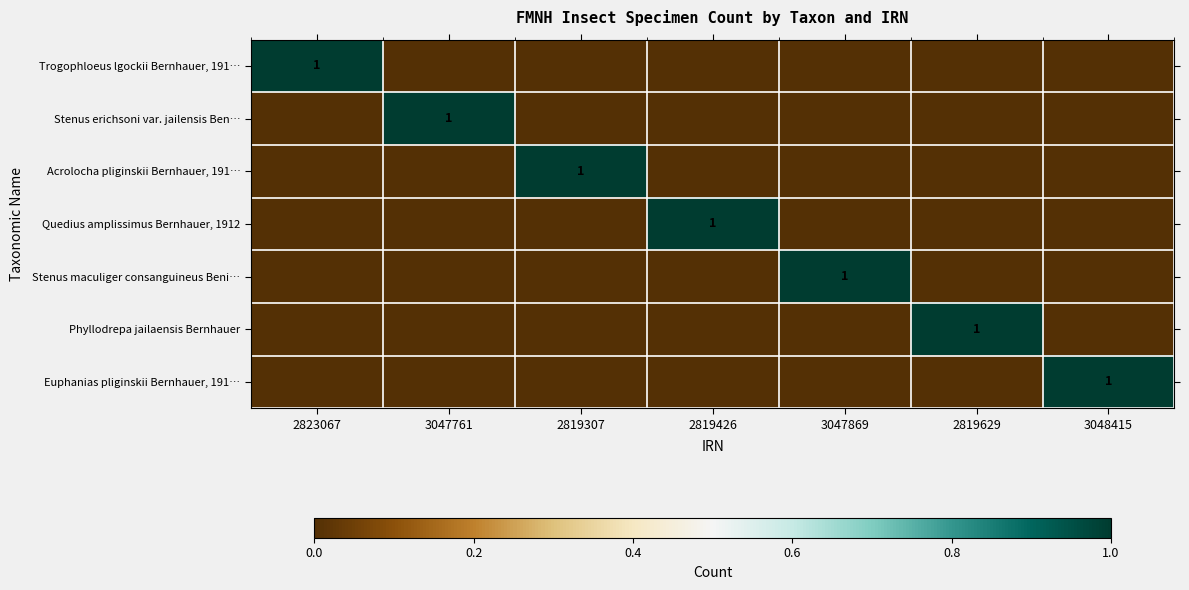

At which category does the chart reach its peak across all series?

2823067